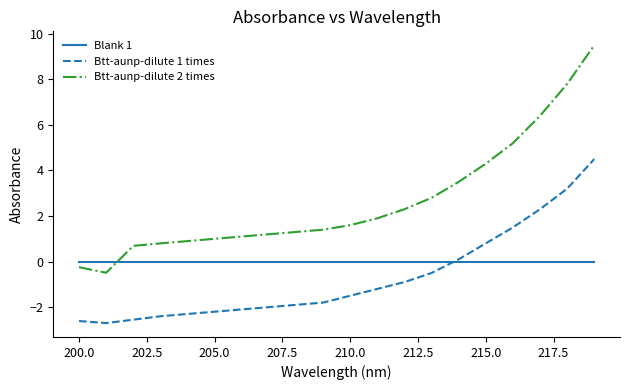

Which series has the largest total across all categories?

Btt-aunp-dilute 2 times